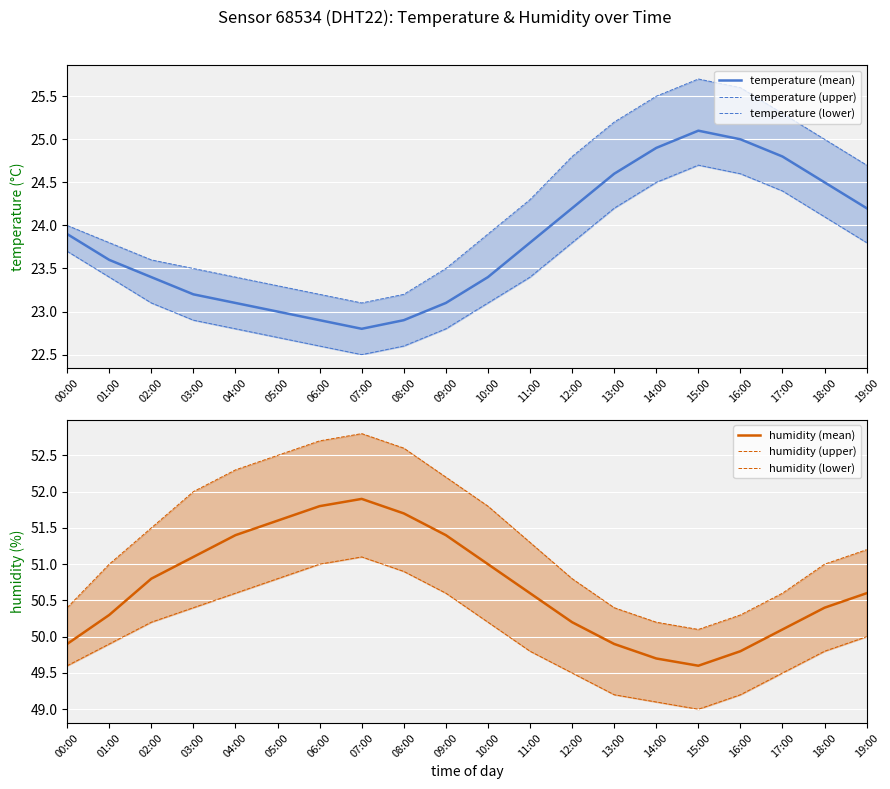

How many values in the humidity (mean) series are below 50?

5